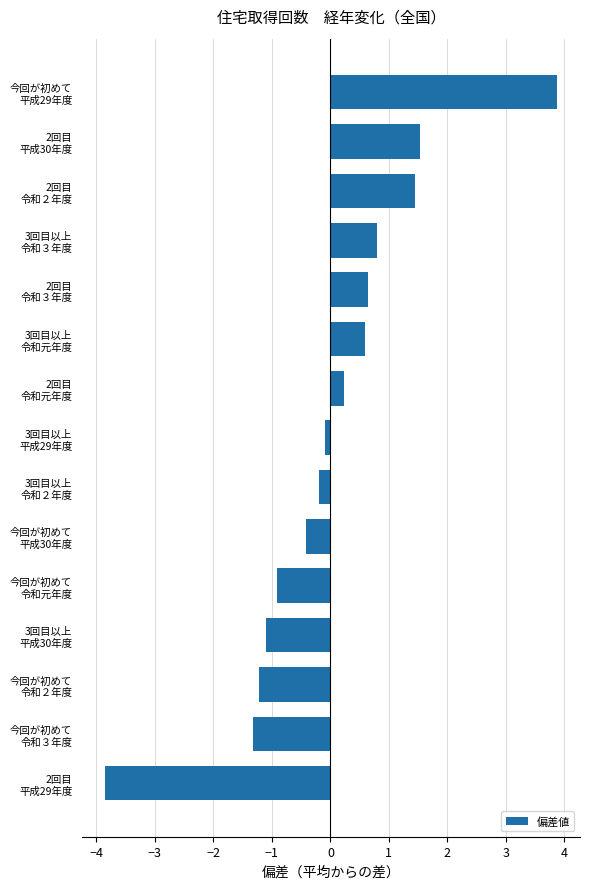

What is the difference between the second highest and minimum values?

5.4